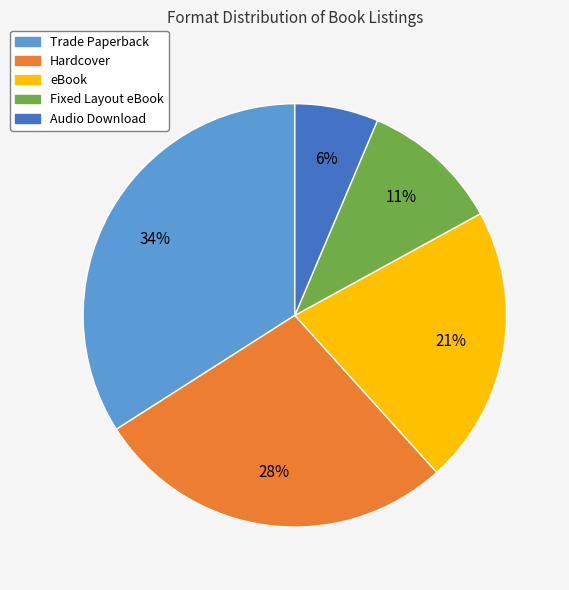

Is the sum of Trade Paperback and eBook greater than half?

Yes